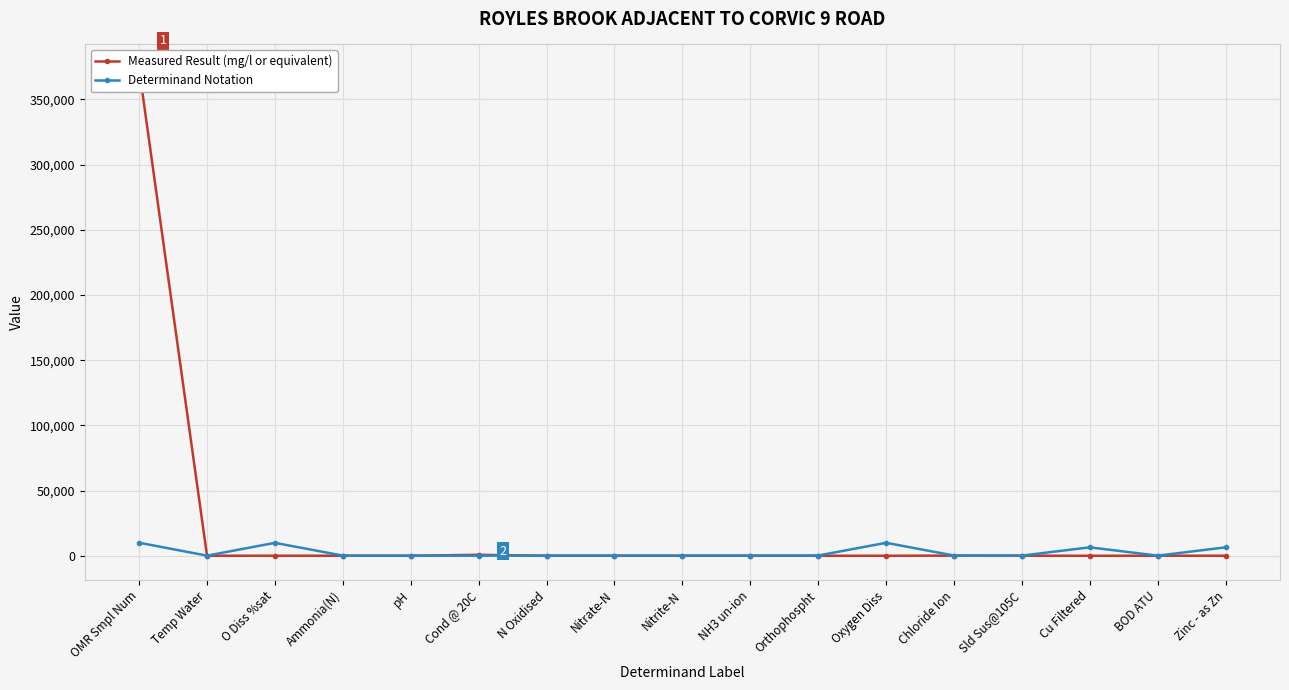

At which label does Determinand Notation first exceed 119?

OMR Smpl Num